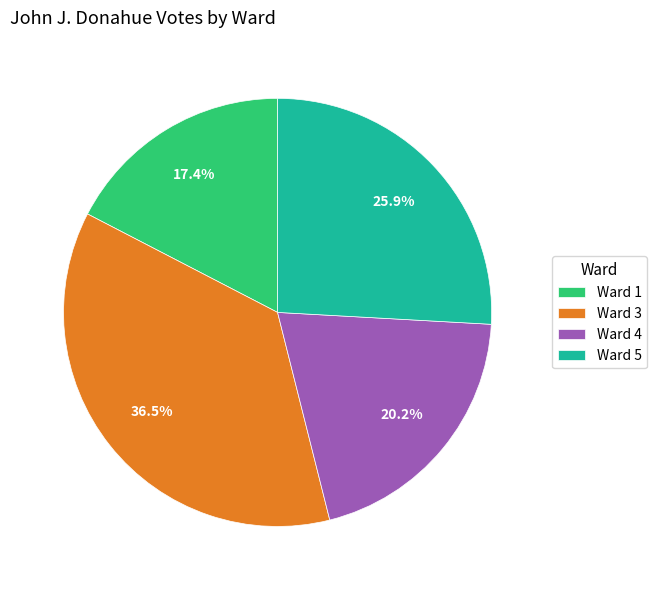

How many slices are in this pie chart?

4